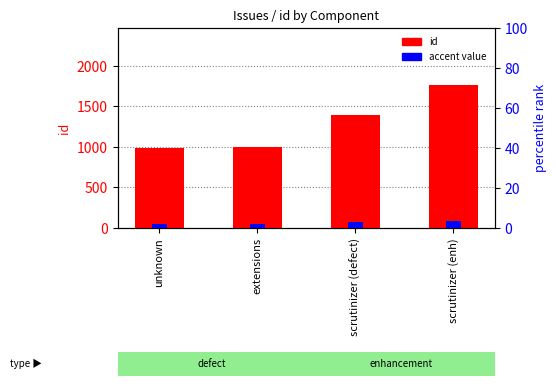

How many groups of bars are there?

4